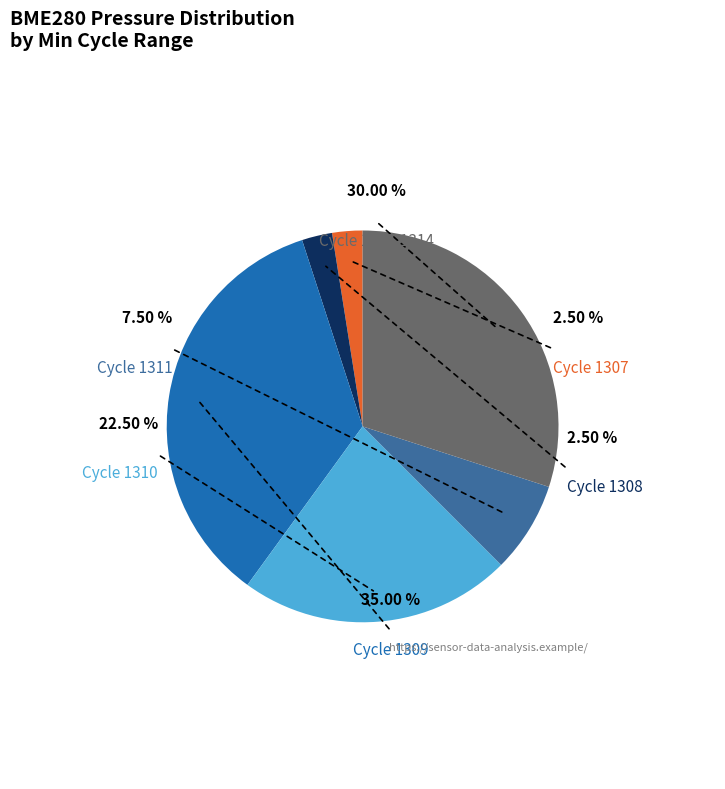

Does 1312 represent more than half of the total?

No